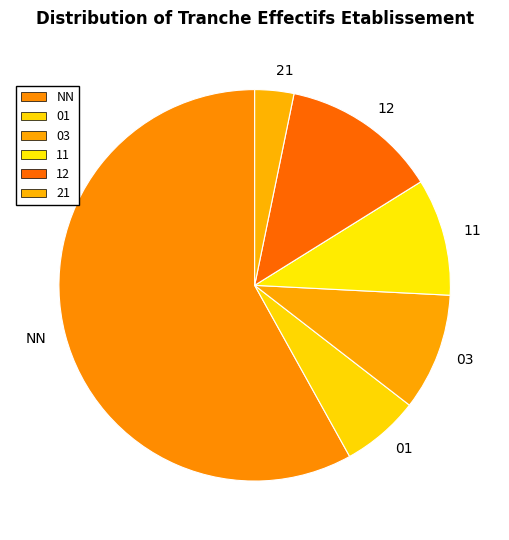

The 11 slice represents 19% of the pie. True or false?

False